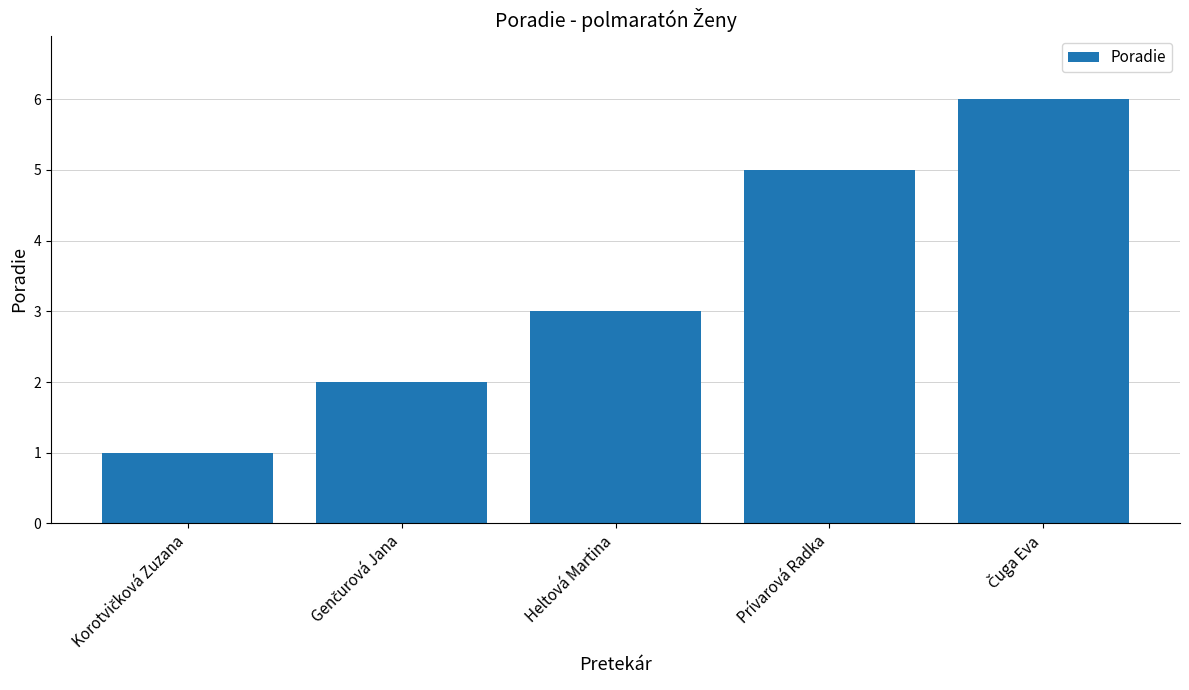

What is the greatest value displayed?

6